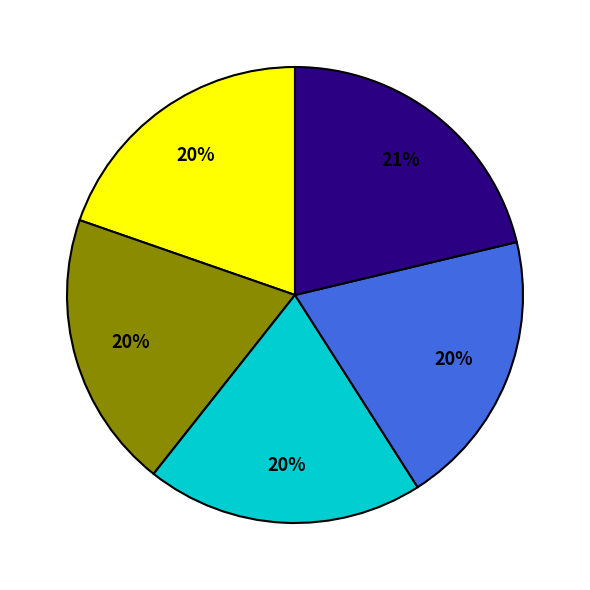

Is there any slice that represents more than half of the pie?

No